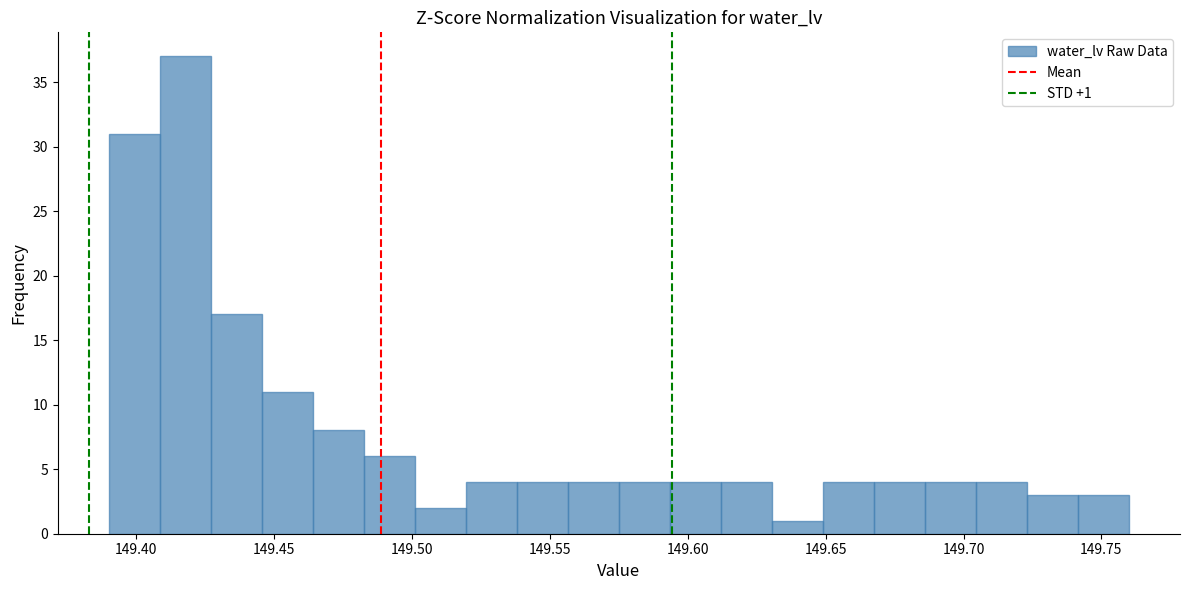

Around what value on the x-axis is the tallest bar? Give the approximate position of its centre, as read against the axis.

149.420